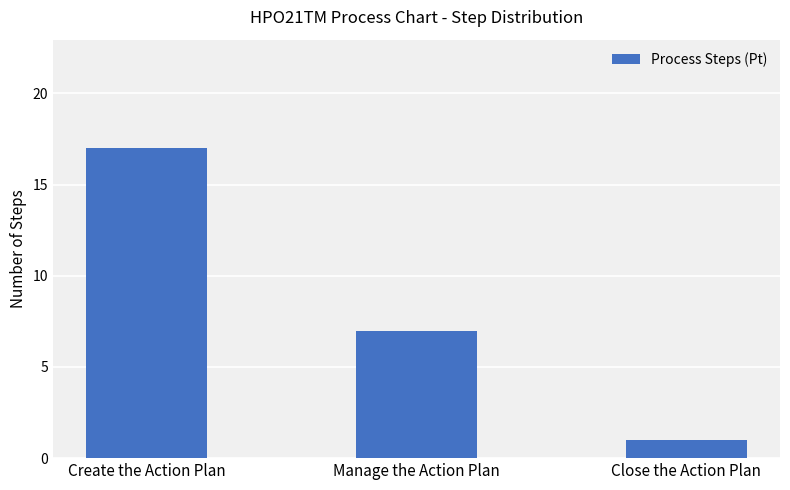

What is the change in value from Manage the Action Plan to Close the Action Plan?

-6